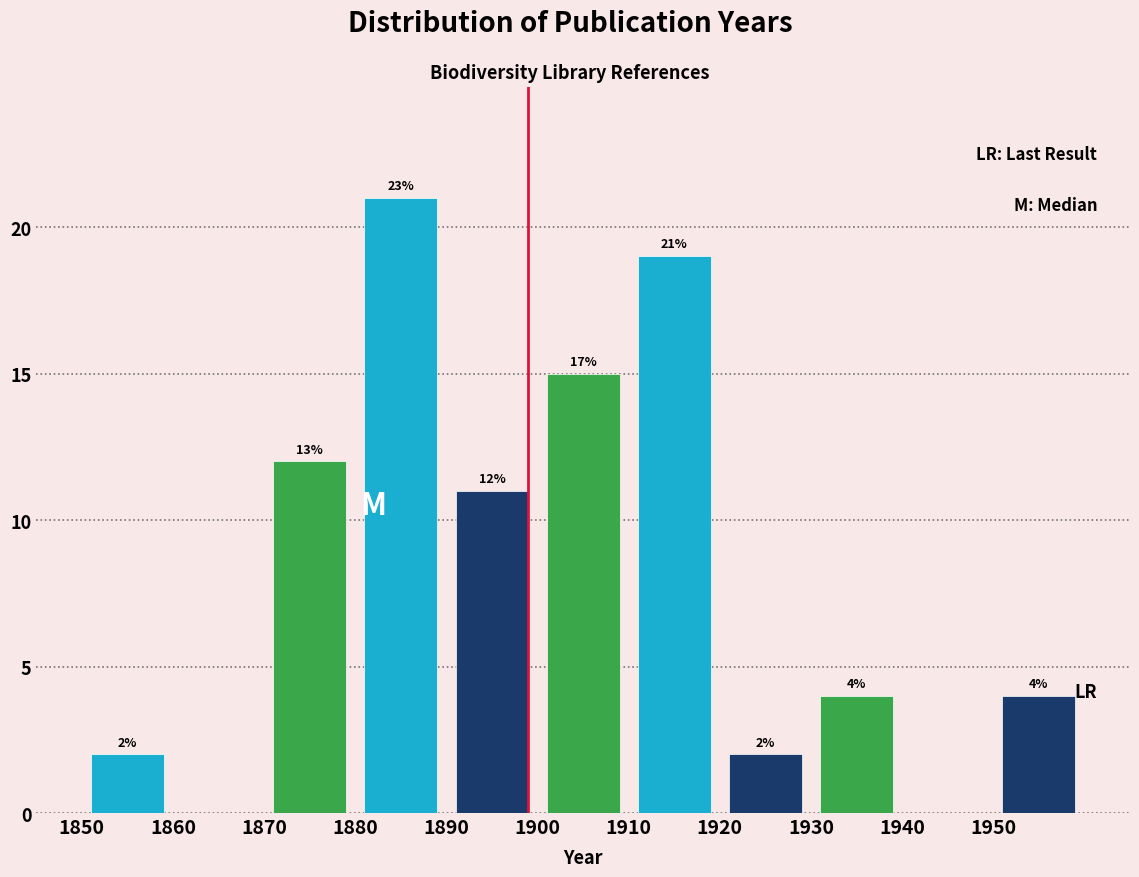

Which range on the x-axis has the tallest bar?

1880 to 1890